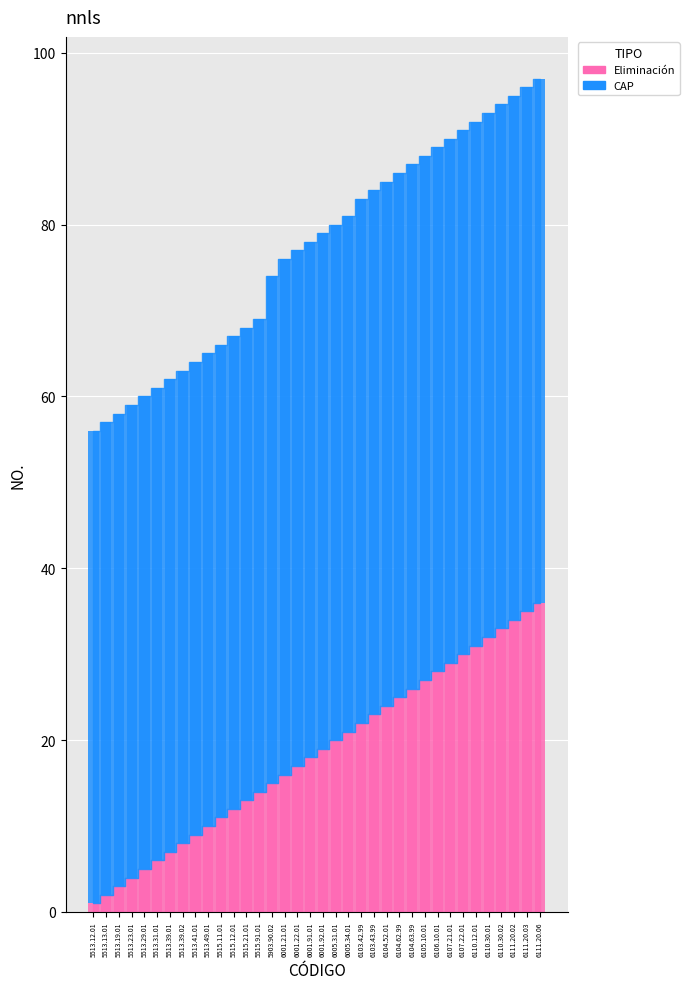

At 6111.20.03, list the series in order from largest to smallest.

CAP, Eliminación